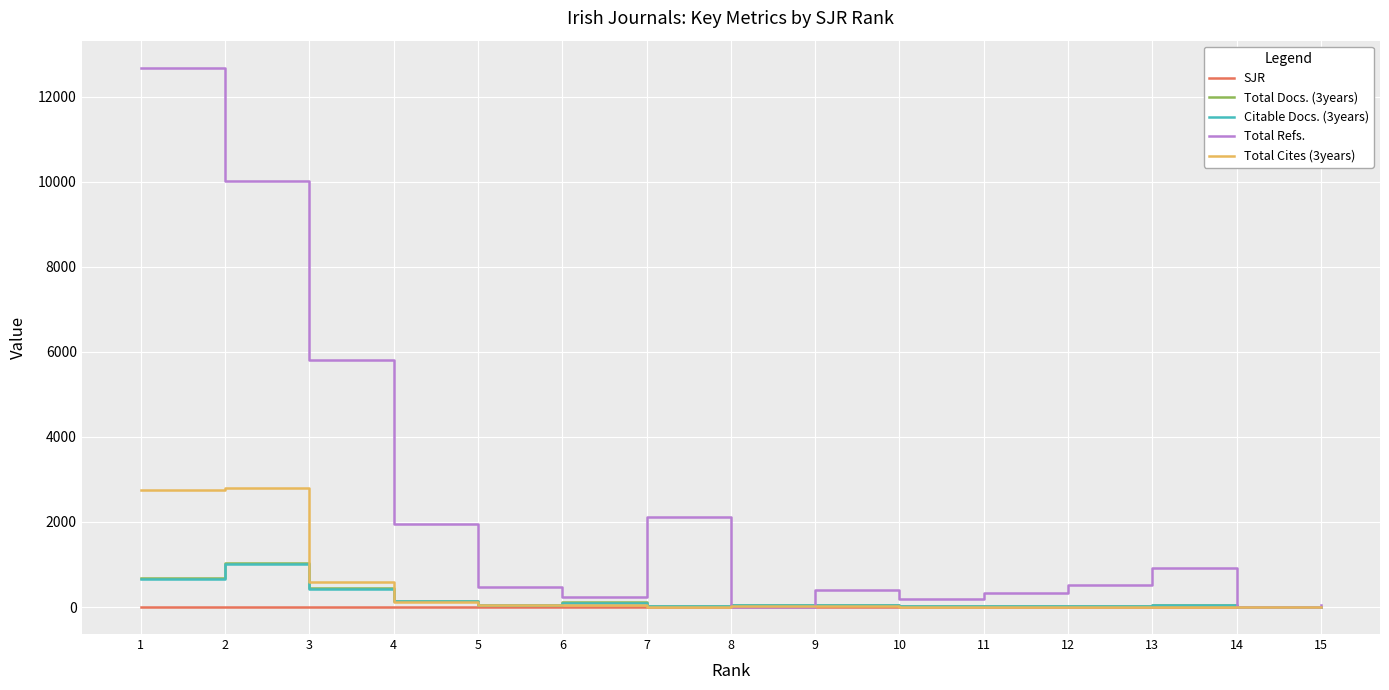

What is the difference between the Citable Docs. (3years) values at 2 and 7?

975.0